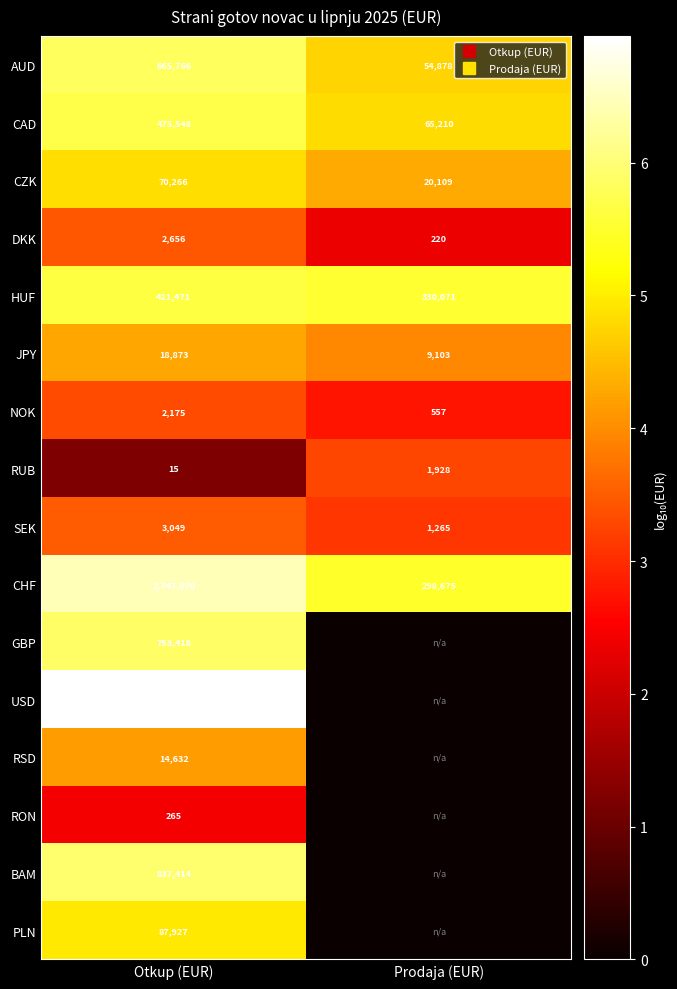

What is the difference between the HUF values at Prodaja (EUR) and Otkup (EUR)?

0.1